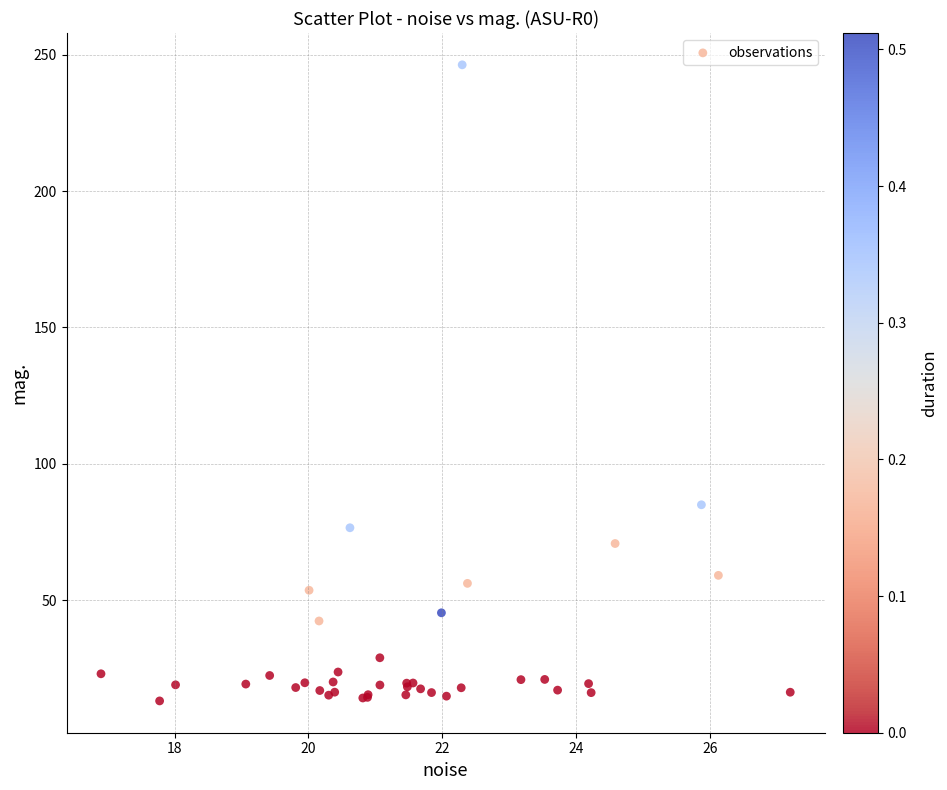

What Y value in the scatter plot is closest to 129?

85.0